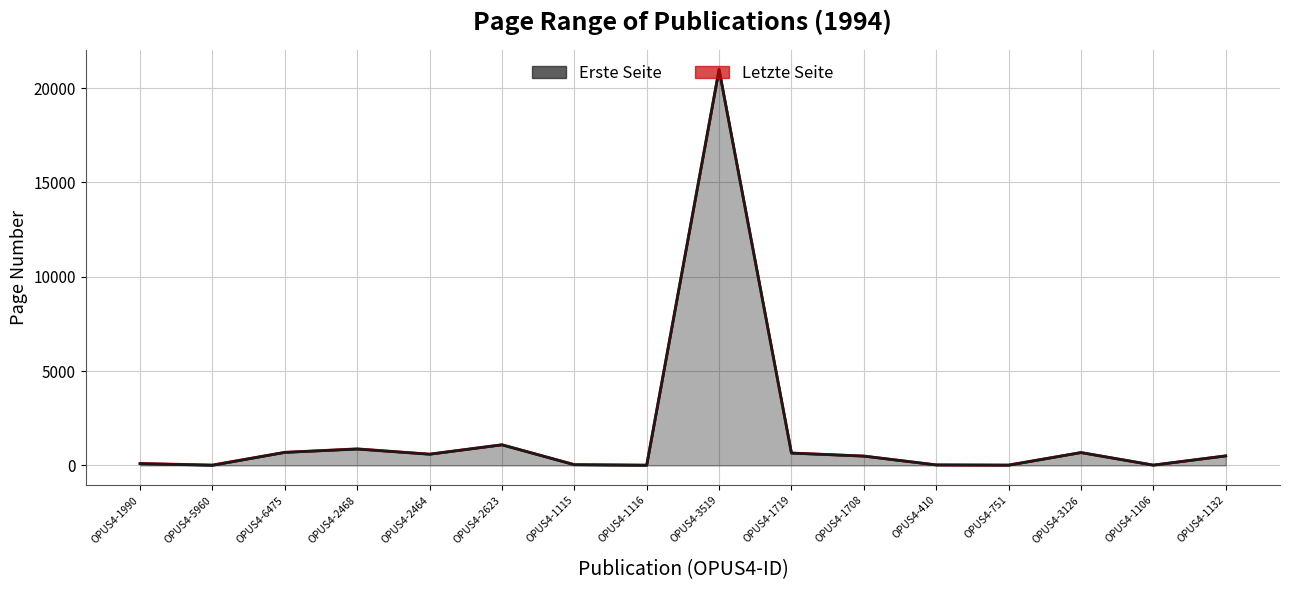

Is it true that Letzte Seite equals 575 at OPUS4-2468?

False